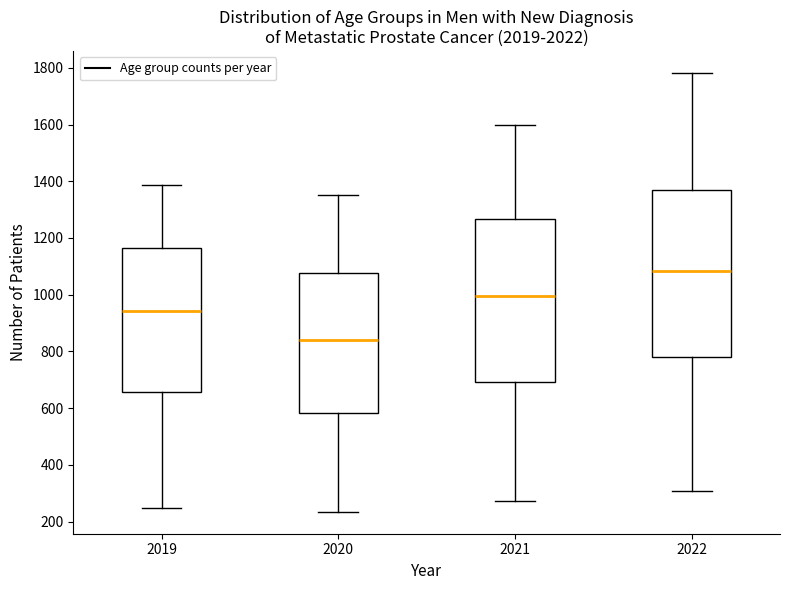

Reading left to right, read every box against the y-axis: the position of its median line, the range the box covers, and the ends of its whiskers. The values are not printed on the chart, so give them approximately, as read against the axis.

2019: median 940, box 660 to 1160, whiskers 240 to 1380
2020: median 840, box 580 to 1080, whiskers 240 to 1360
2021: median 1000, box 700 to 1260, whiskers 280 to 1600
2022: median 1080, box 780 to 1360, whiskers 300 to 1780